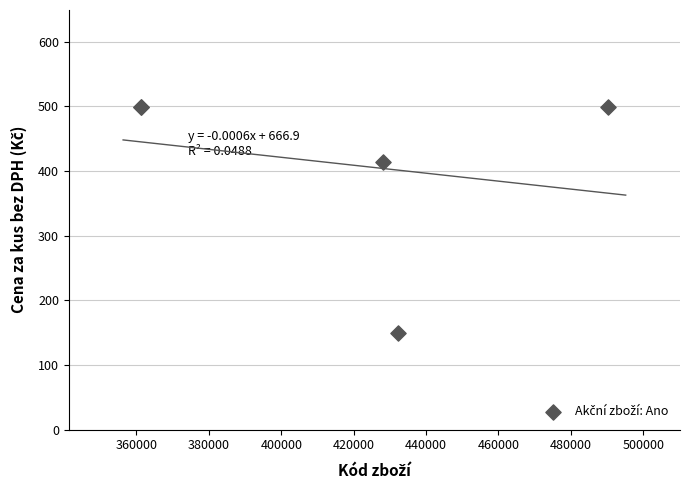

What Y value in the scatter plot is closest to 324?

414